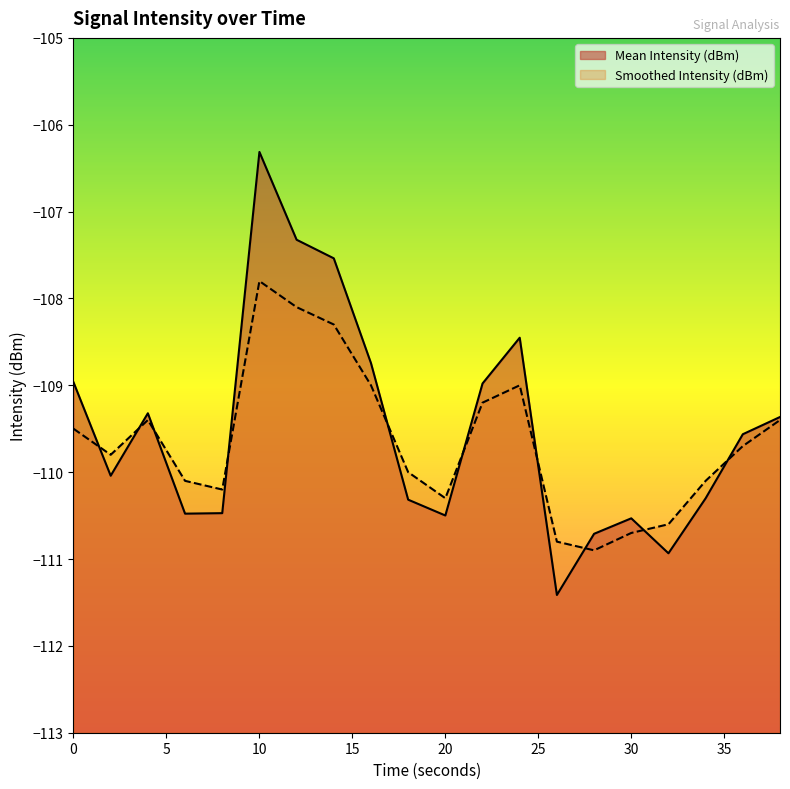

List the series in order of their overall mean, highest first.

Mean Intensity (dBm), Smoothed Intensity (dBm)